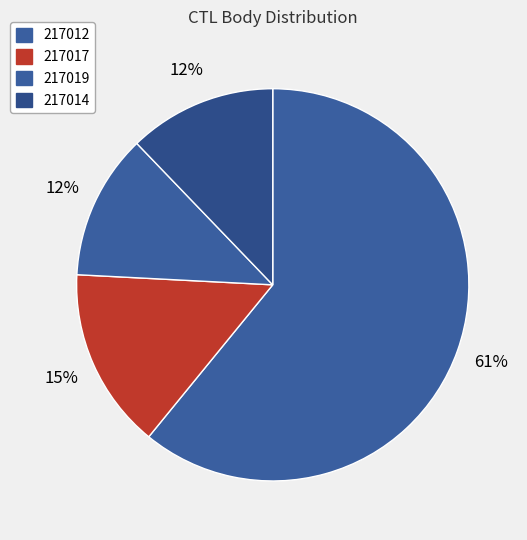

Rank the categories by value from lowest to highest.

217019, 217014, 217017, 217012